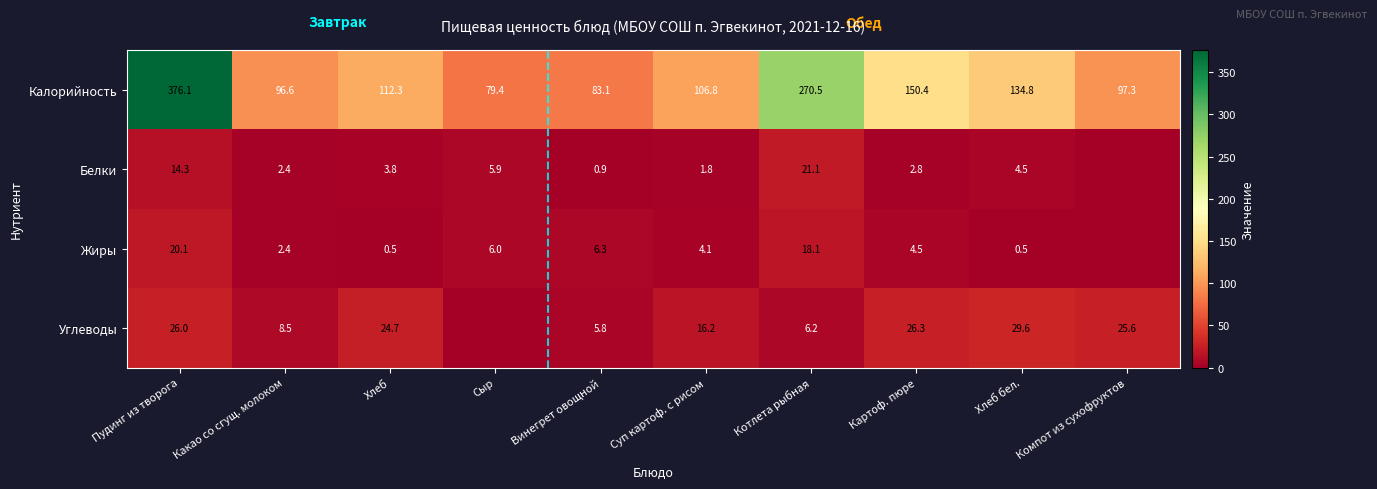

What is the difference between the Калорийность values at Компот из сухофруктов and Пудинг из творога?

278.8